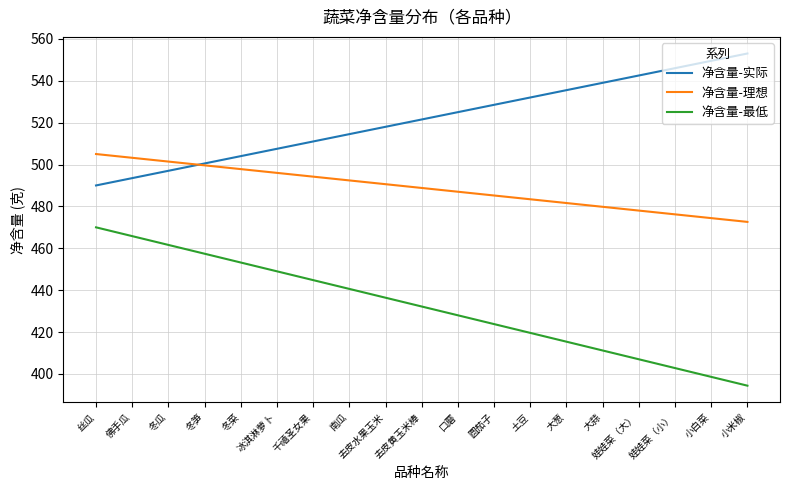

What is the approximate value of 净含量-理想 at 大蒜?

479.8